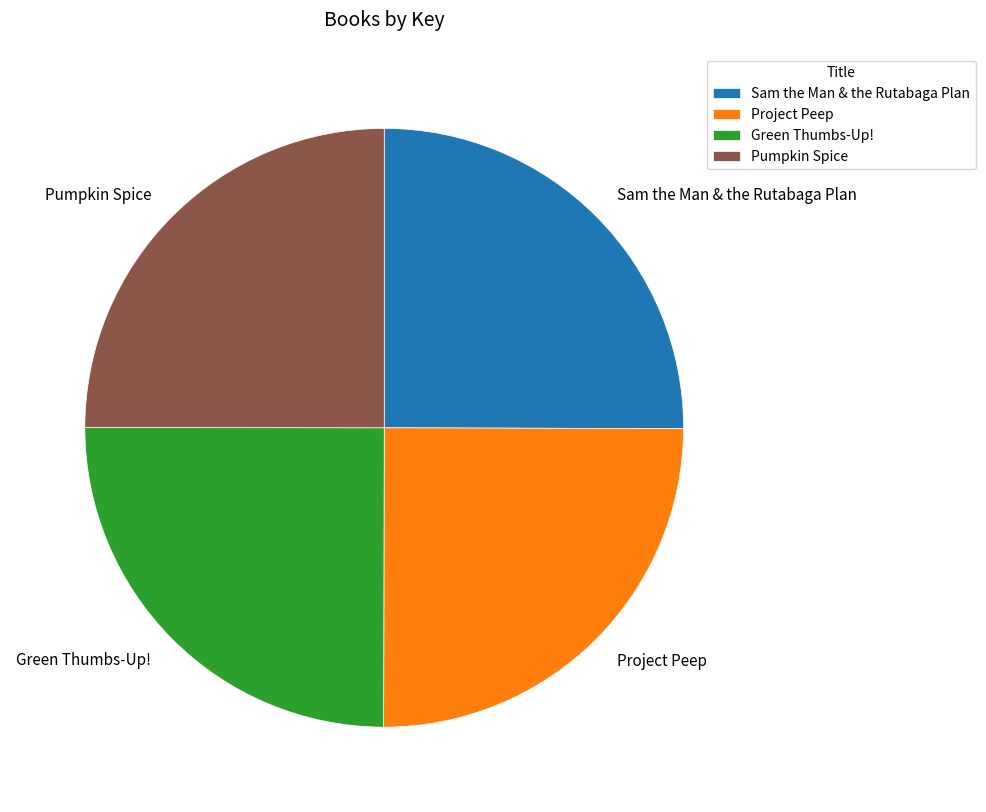

Is it true that Green Thumbs-Up! is 31% of the pie?

False